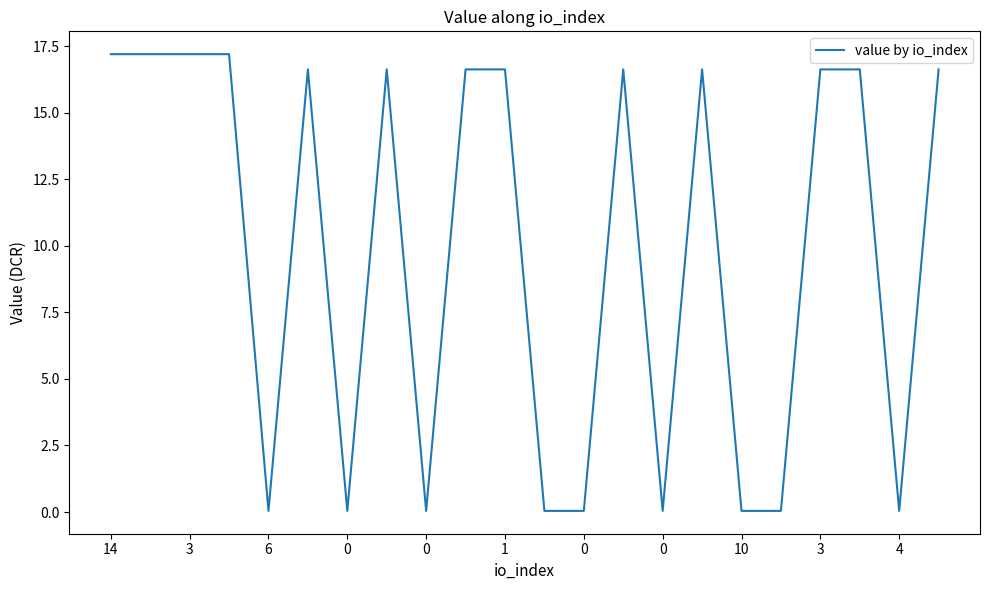

True or false: there are more than 0 points higher than both neighbors.

True